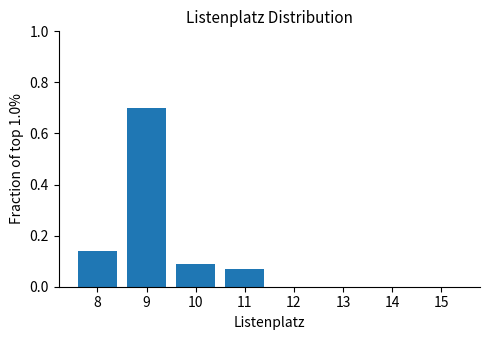

How tall is the bar that spans 10.5 to 11.5 on the x-axis? The values are not printed on the chart, so give them approximately, as read against the axis.

0.08